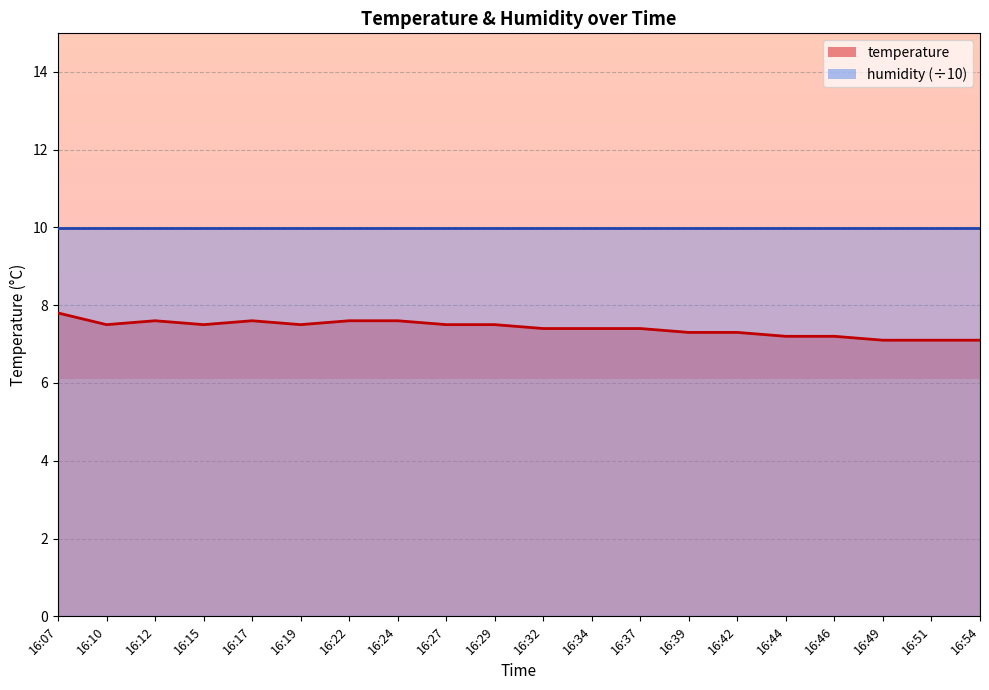

Which category has the lowest value across all series?

16:49